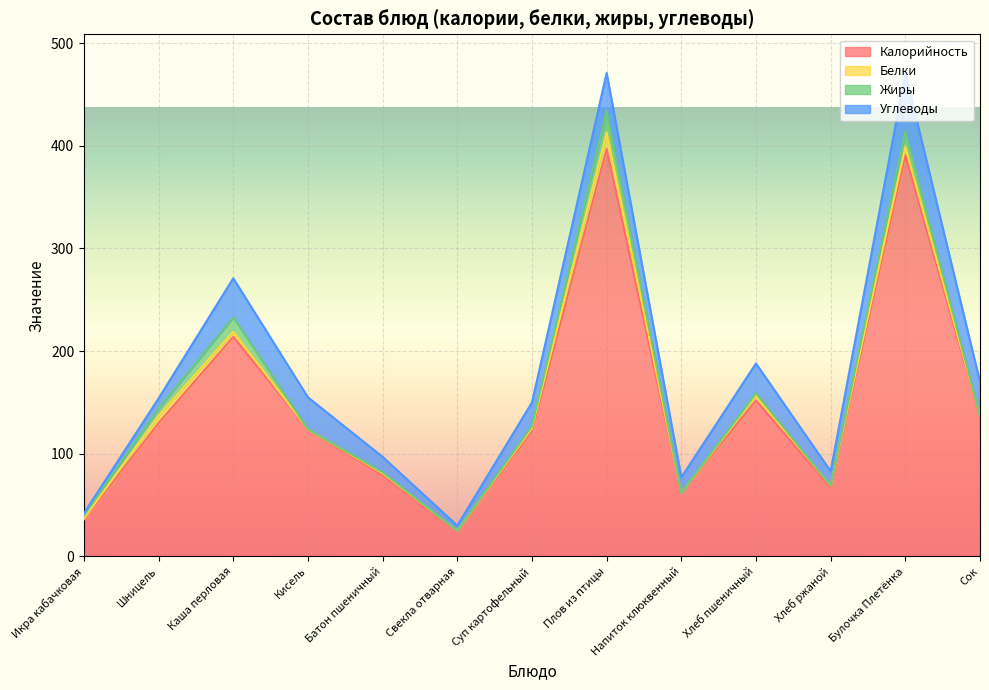

How many interior local peaks does the Жиры series have?

5